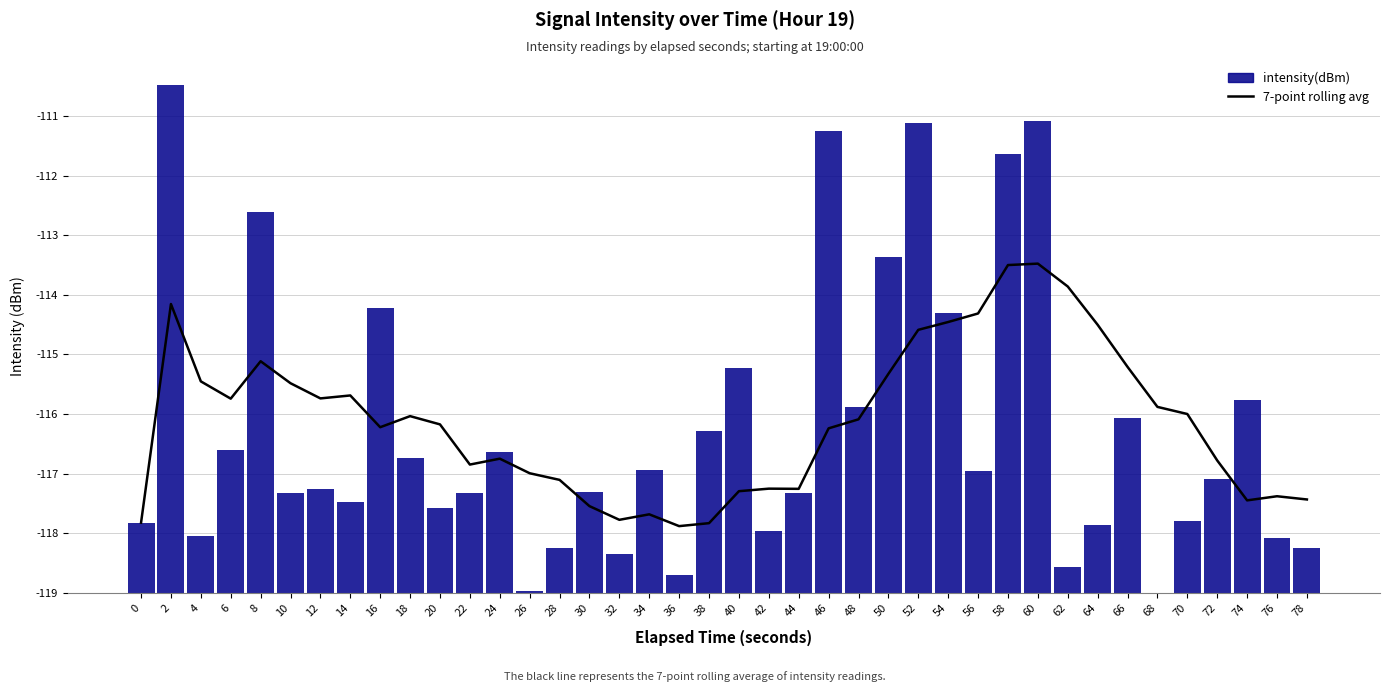

Reading left to right, list all the values displayed in this chart.

7-point rolling avg: 1.2	4.8	3.5	3.3	3.9	3.5	3.3	3.3	2.8	3.0	2.8	2.2	2.3	2.0	1.9	1.5	1.2	1.3	1.1	1.2	1.7	1.7	1.7	2.8	2.9	3.7	4.4	4.5	4.7	5.5	5.5	5.1	4.5	3.8	3.1	3.0	2.2	1.6	1.6	1.6
intensity(dBm): 1.2	8.5	1.0	2.4	6.4	1.7	1.7	1.5	4.8	2.3	1.4	1.7	2.4	0.0	0.7	1.7	0.7	2.1	0.3	2.7	3.8	1.0	1.7	7.7	3.1	5.6	7.9	4.7	2.0	7.4	7.9	0.4	1.1	2.9	0.0	1.2	1.9	3.2	0.9	0.8